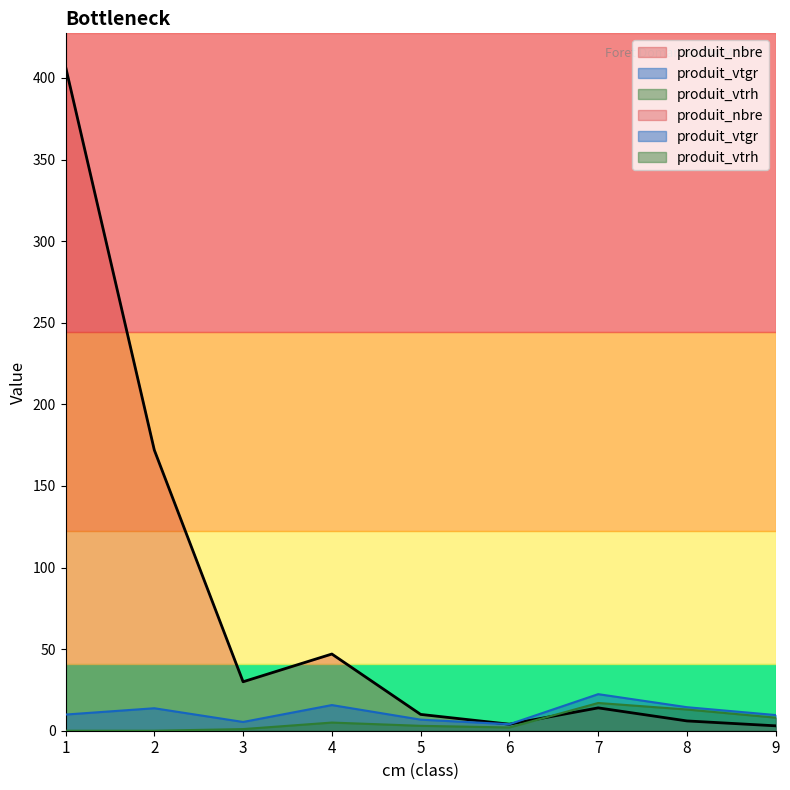

Reading left to right, extract all data points from this chart.

produit_nbre: 1=407.0	2=172.0	3=30.0	4=47.0	5=10.0	6=4.0	7=14.0	8=6.0	9=3.0
produit_vtgr: 1=9.9	2=13.8	3=5.4	4=15.7	5=6.8	6=4.0	7=22.4	8=14.4	9=9.6
produit_vtrh: 1=0.0	2=0.0	3=1.0	4=5.0	5=3.0	6=2.0	7=17.0	8=13.0	9=8.0